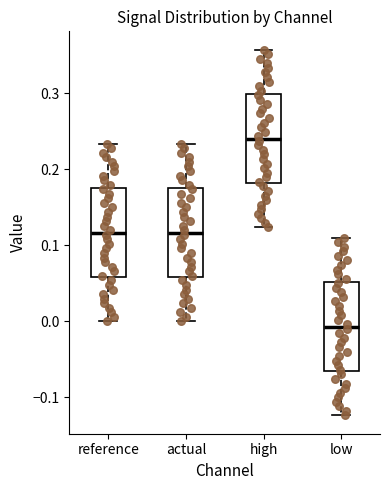

Where does the lower whisker of the box for low end on the y-axis? The values are not printed on the chart, so give them approximately, as read against the axis.

-0.12